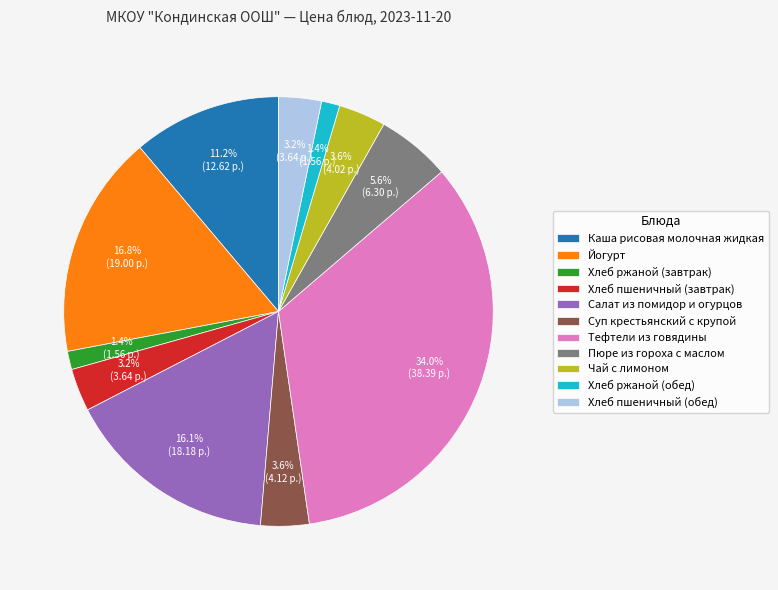

How many segments does this pie chart have?

11